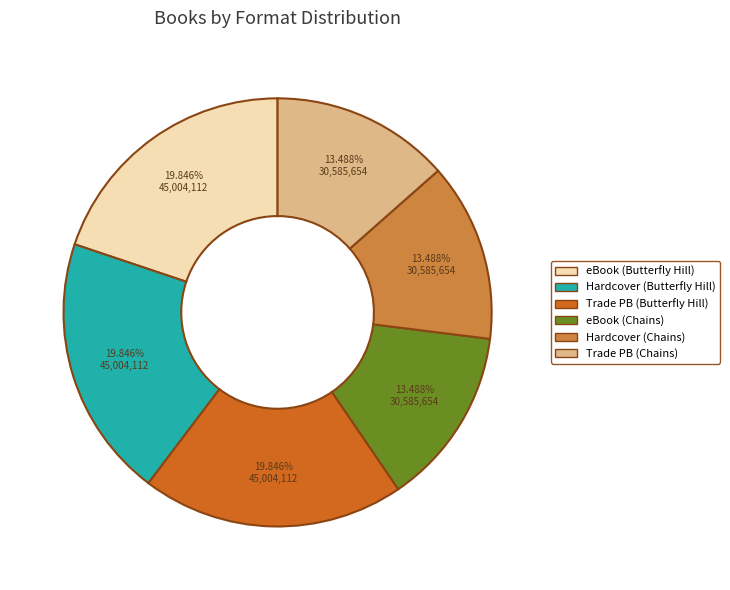

Does eBook (Chains) account for over 50% of the chart?

No